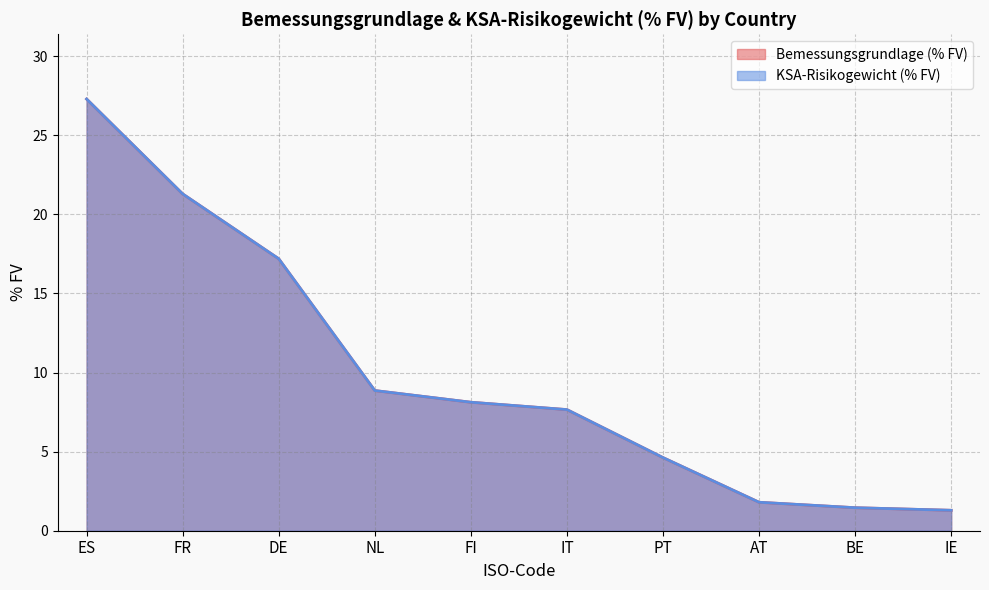

What is the difference between the second highest and minimum values in the KSA-Risikogewicht (% FV) series?

20.0